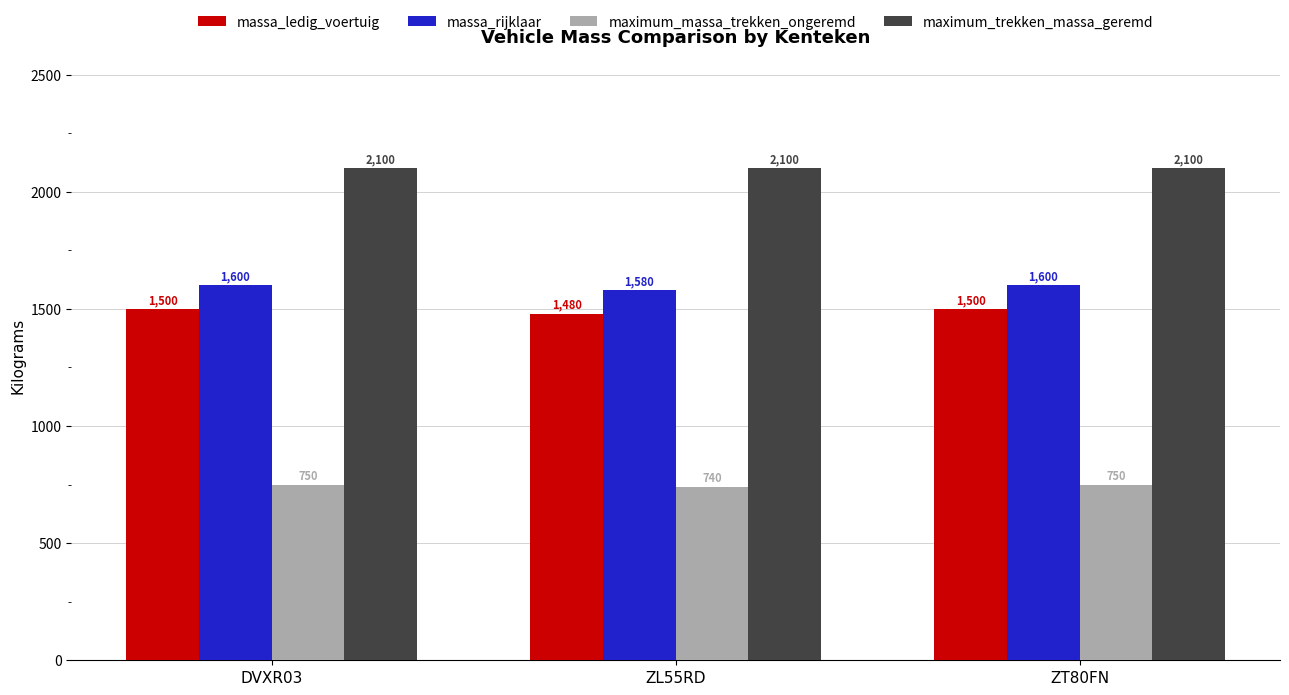

What is the average value of the massa_rijklaar series?

1593